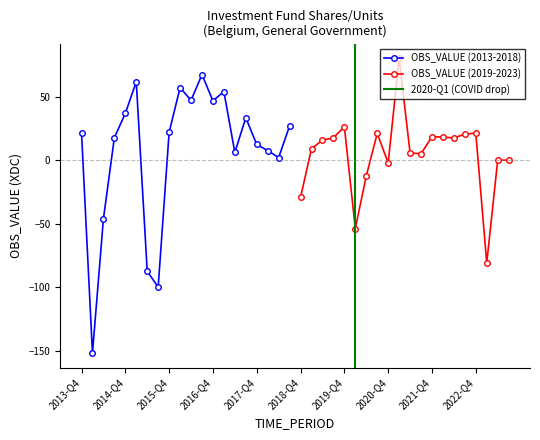

How many categories are shown in the chart?

20